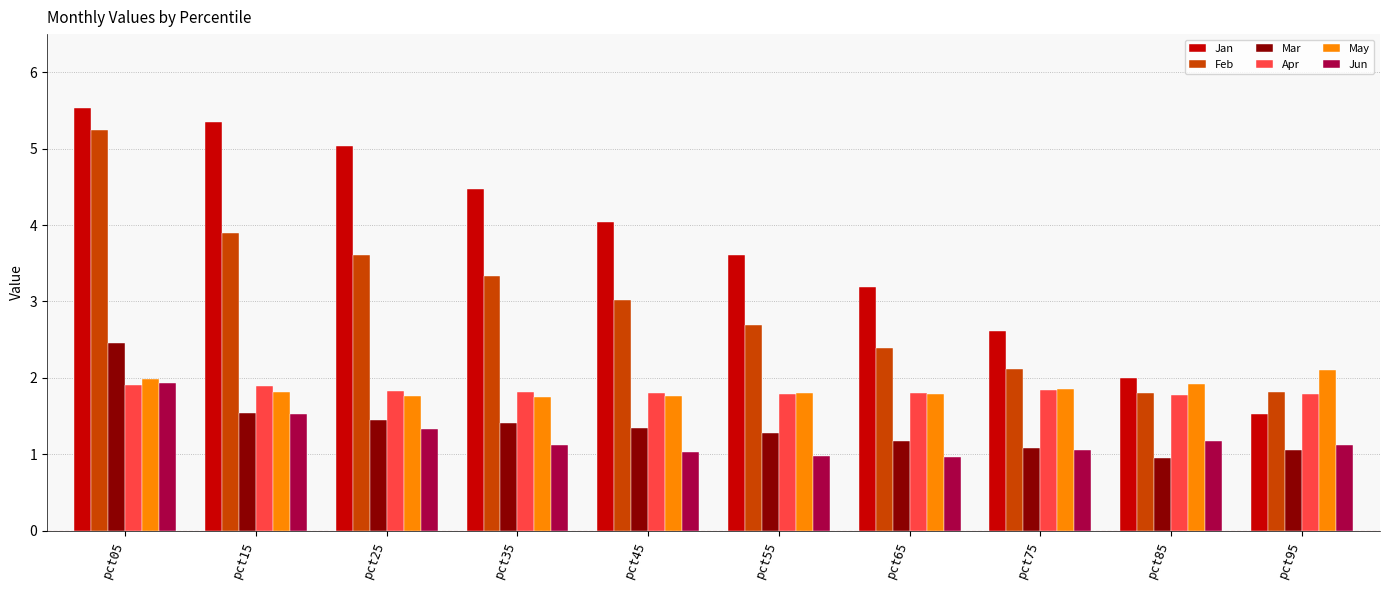

How many bars are there in each group?

6